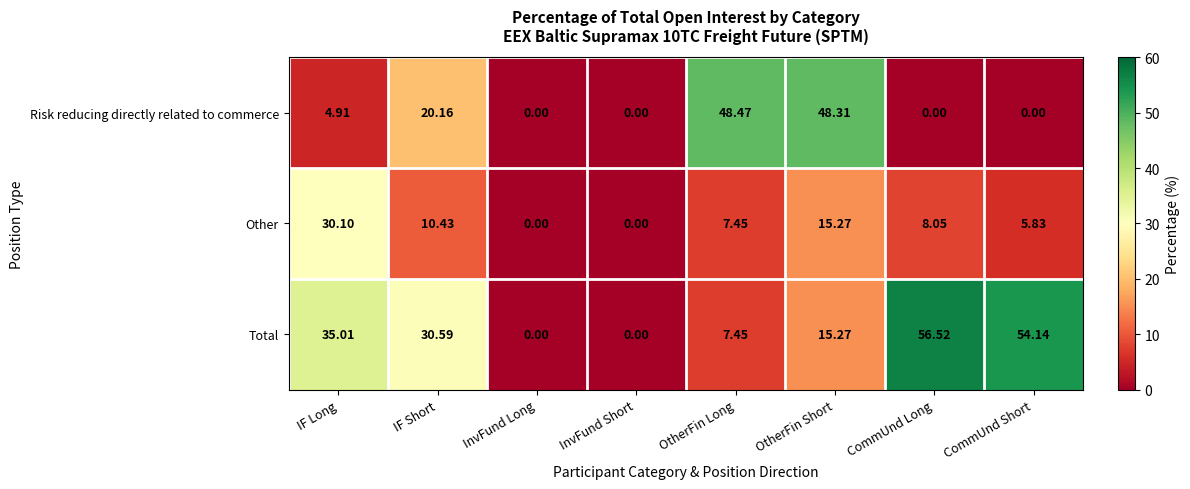

At which label does Other reach its peak?

IF Long